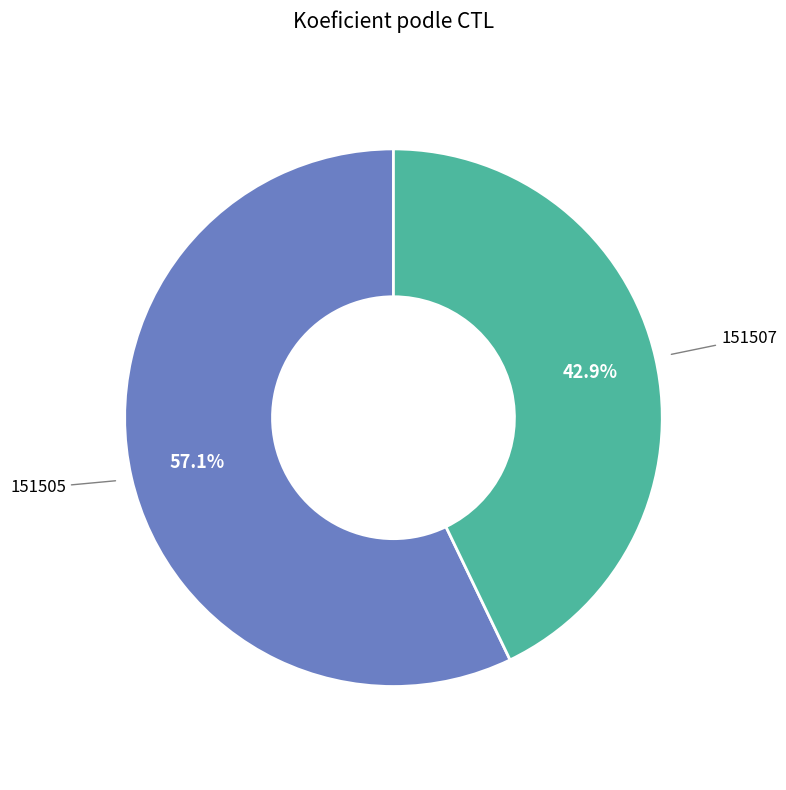

What is the total percentage of 151507 and 151505?

100.0%